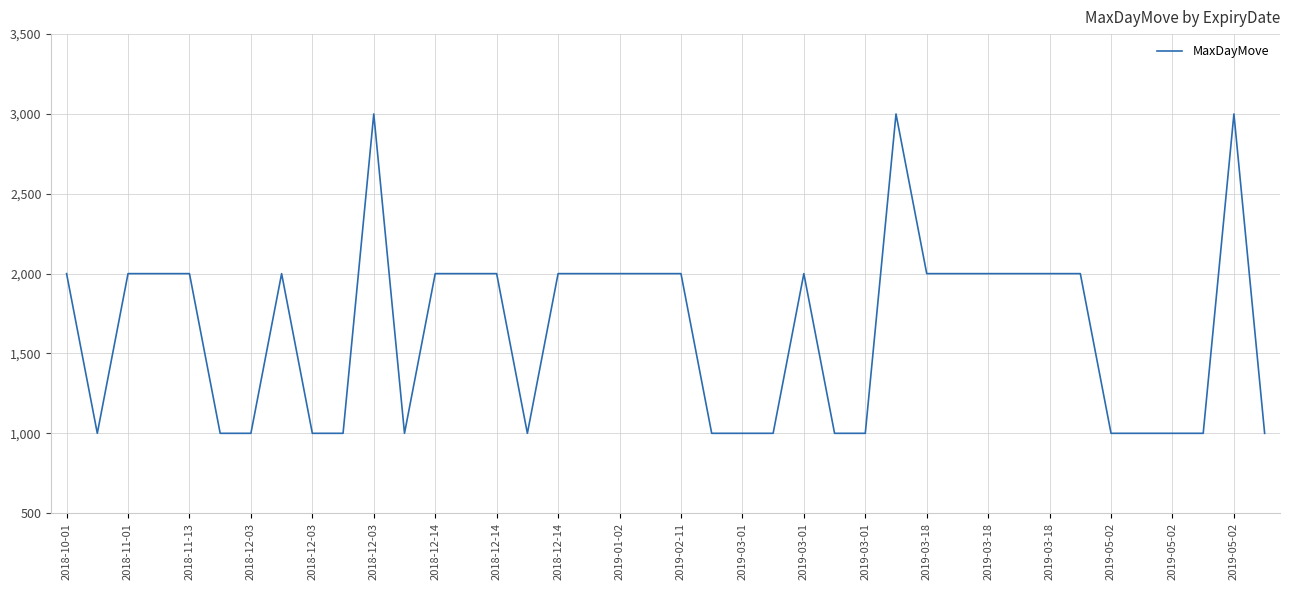

What is the difference between the maximum and minimum values?

2000